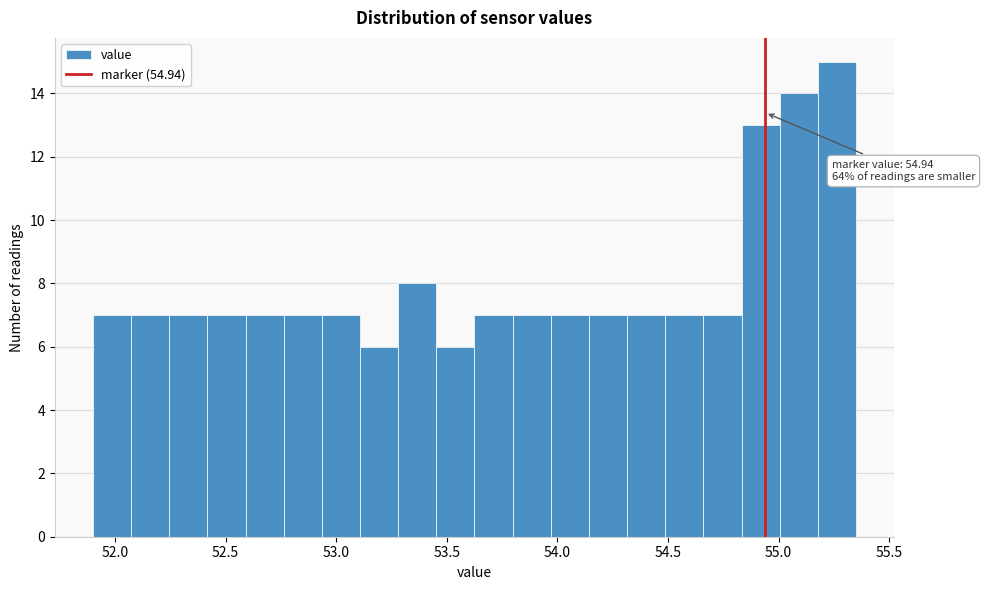

Around what value on the x-axis is the tallest bar? Give the approximate position of its centre, as read against the axis.

55.25